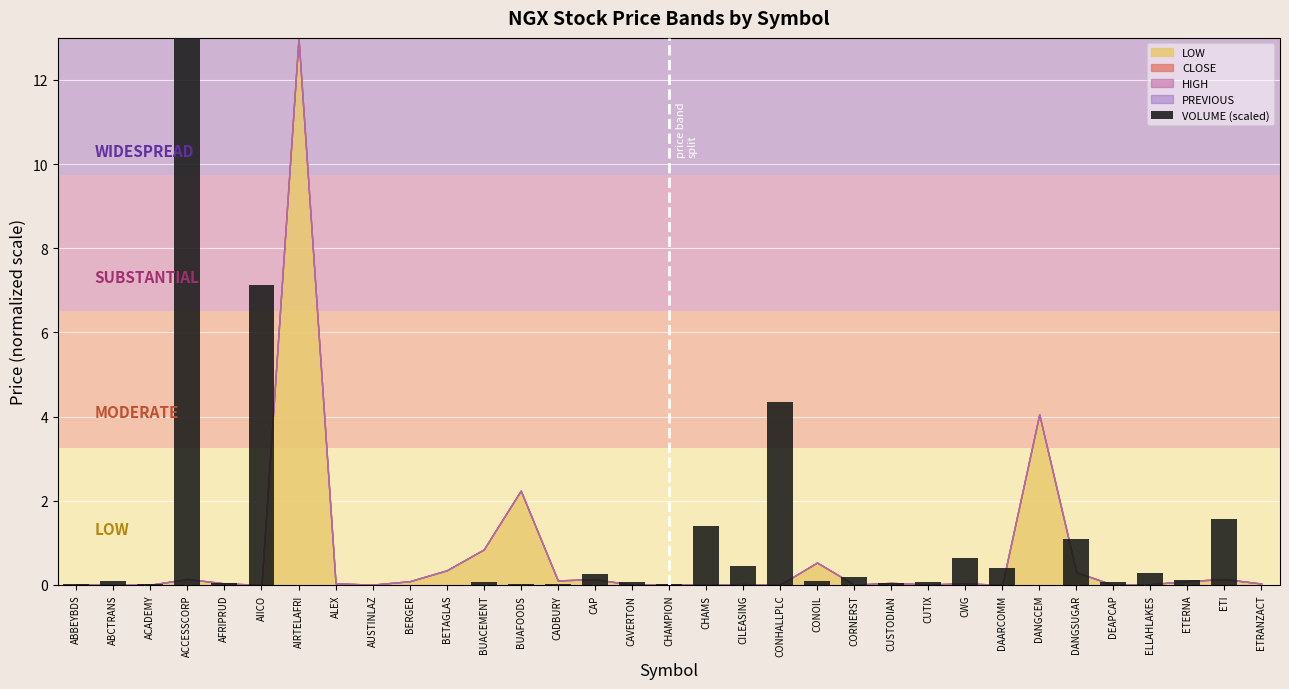

Which category has the highest value across all series?

ACCESSCORP